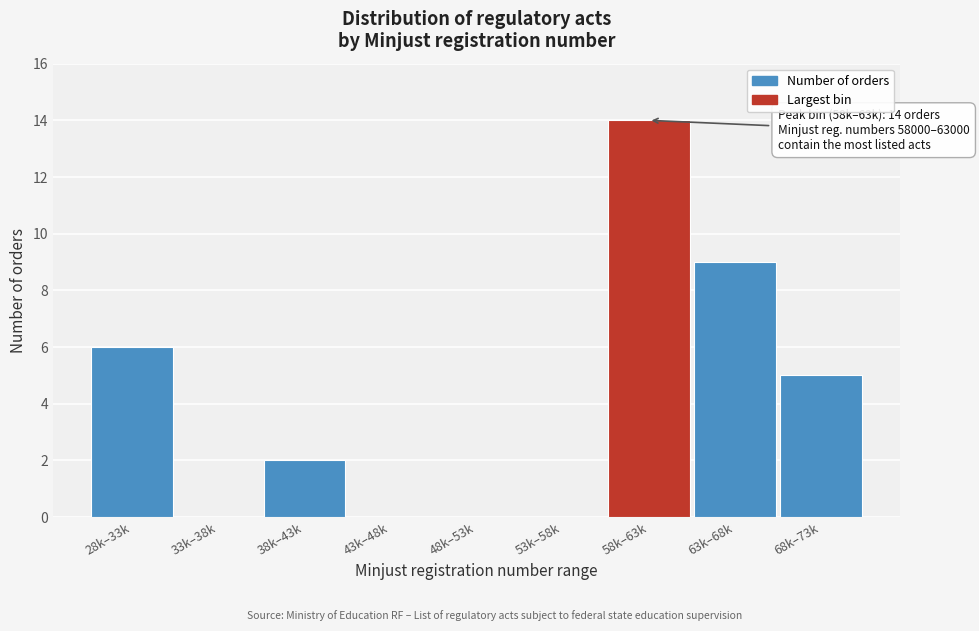

Reading right to left, what are all the values shown in this chart?

68k–73k=5	63k–68k=9	58k–63k=14	53k–58k=0	48k–53k=0	43k–48k=0	38k–43k=2	33k–38k=0	28k–33k=6